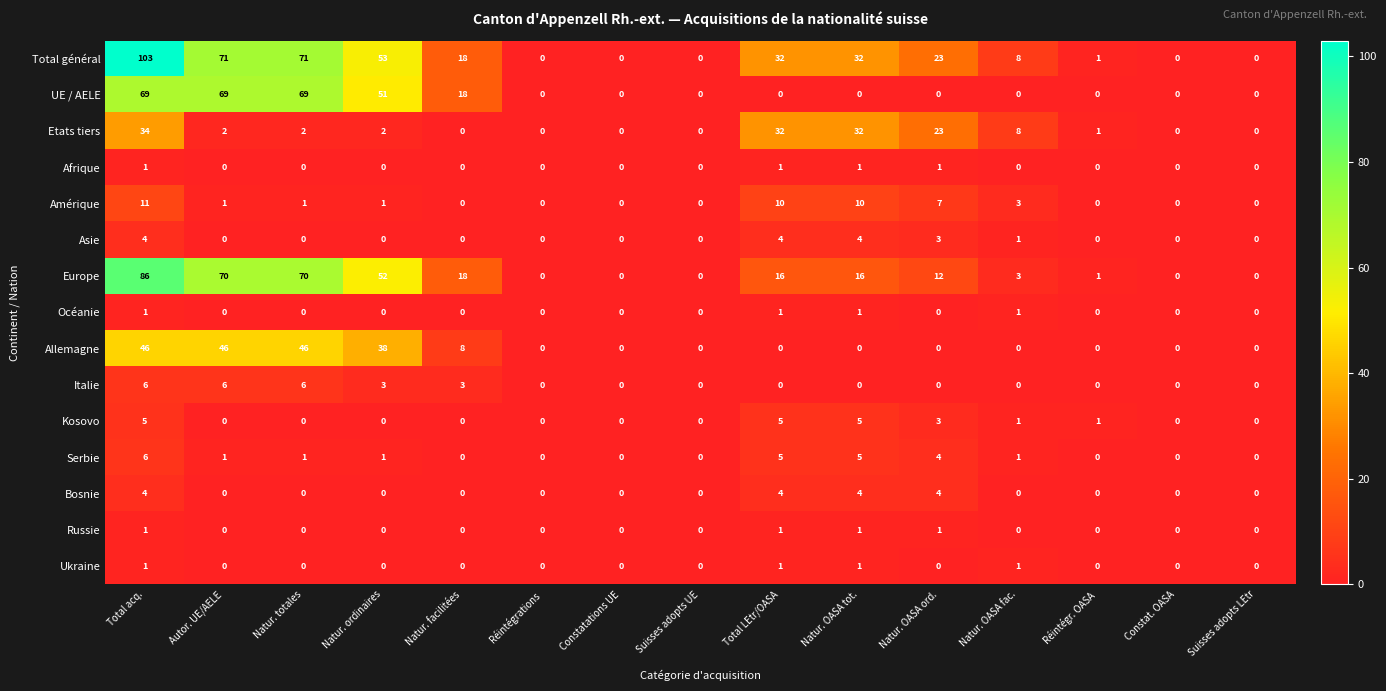

At which category does the chart reach its peak across all series?

Total acq.